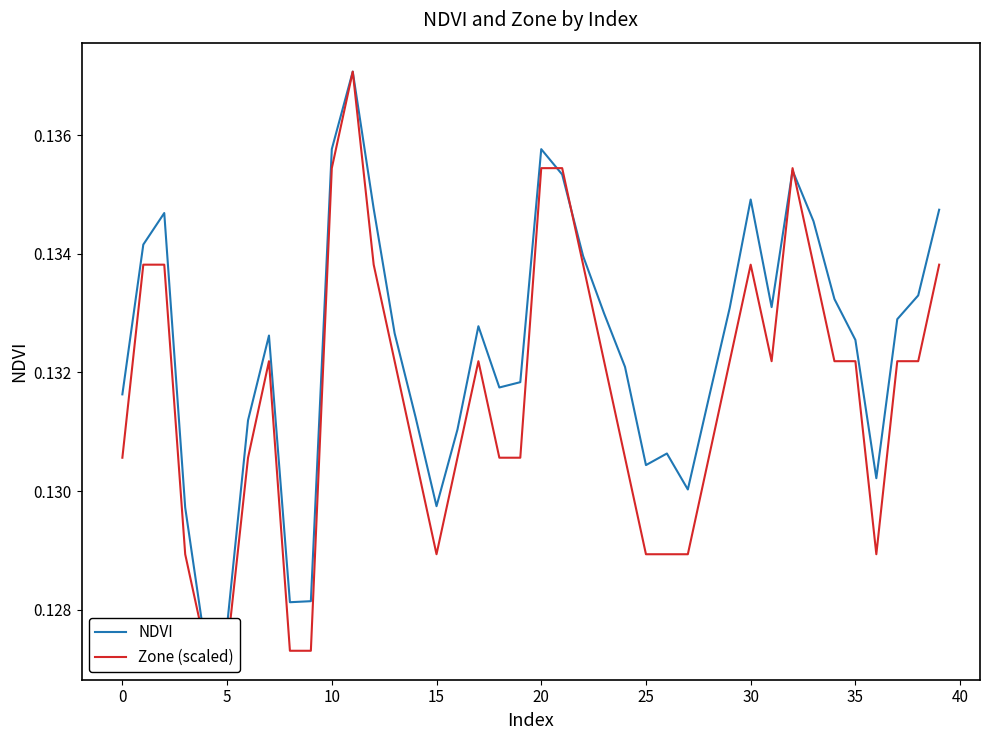

Is it true that Zone (scaled) equals 0.1 at 25?

True